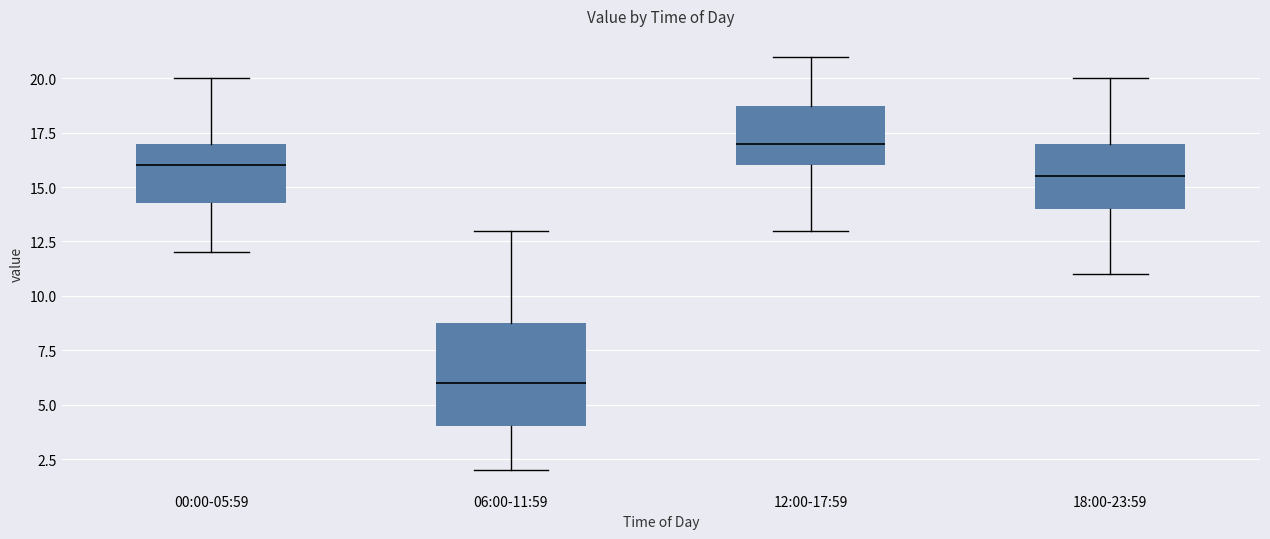

Reading left to right, transcribe this box plot: for each box, give where its median line is, the range the box spans, and where its two whiskers end, as read against the y-axis. The values are not printed on the chart, so give them approximately, as read against the axis.

00:00-05:59: median 16.0, box 14.5 to 17.0, whiskers 12.0 to 20.0
06:00-11:59: median 6.0, box 4.0 to 9.0, whiskers 2.0 to 13.0
12:00-17:59: median 17.0, box 16.0 to 19.0, whiskers 13.0 to 21.0
18:00-23:59: median 15.5, box 14.0 to 17.0, whiskers 11.0 to 20.0